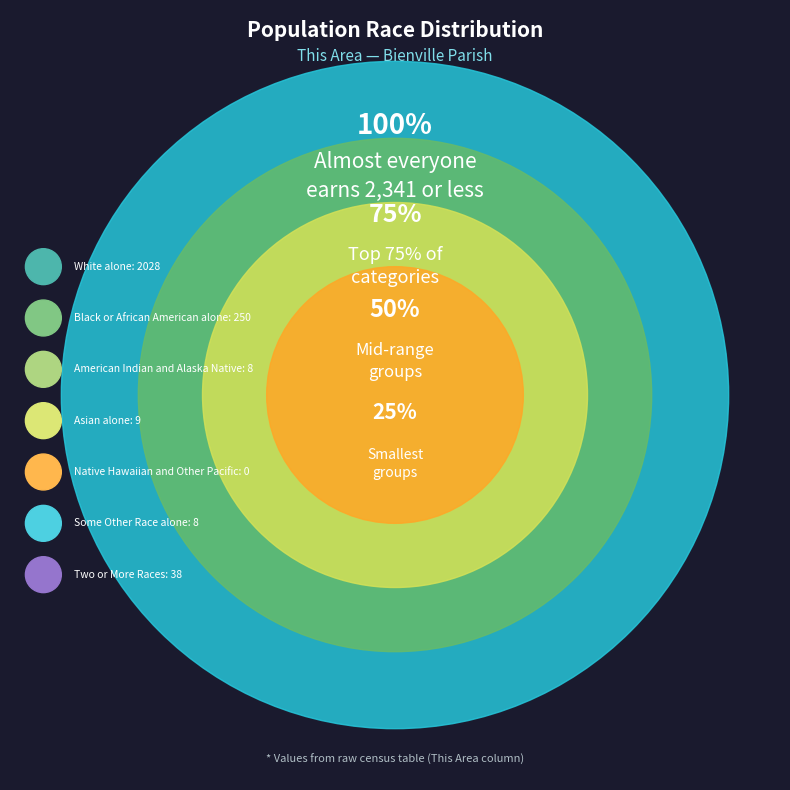

The Some Other Race alone slice represents 0% of the pie. True or false?

True